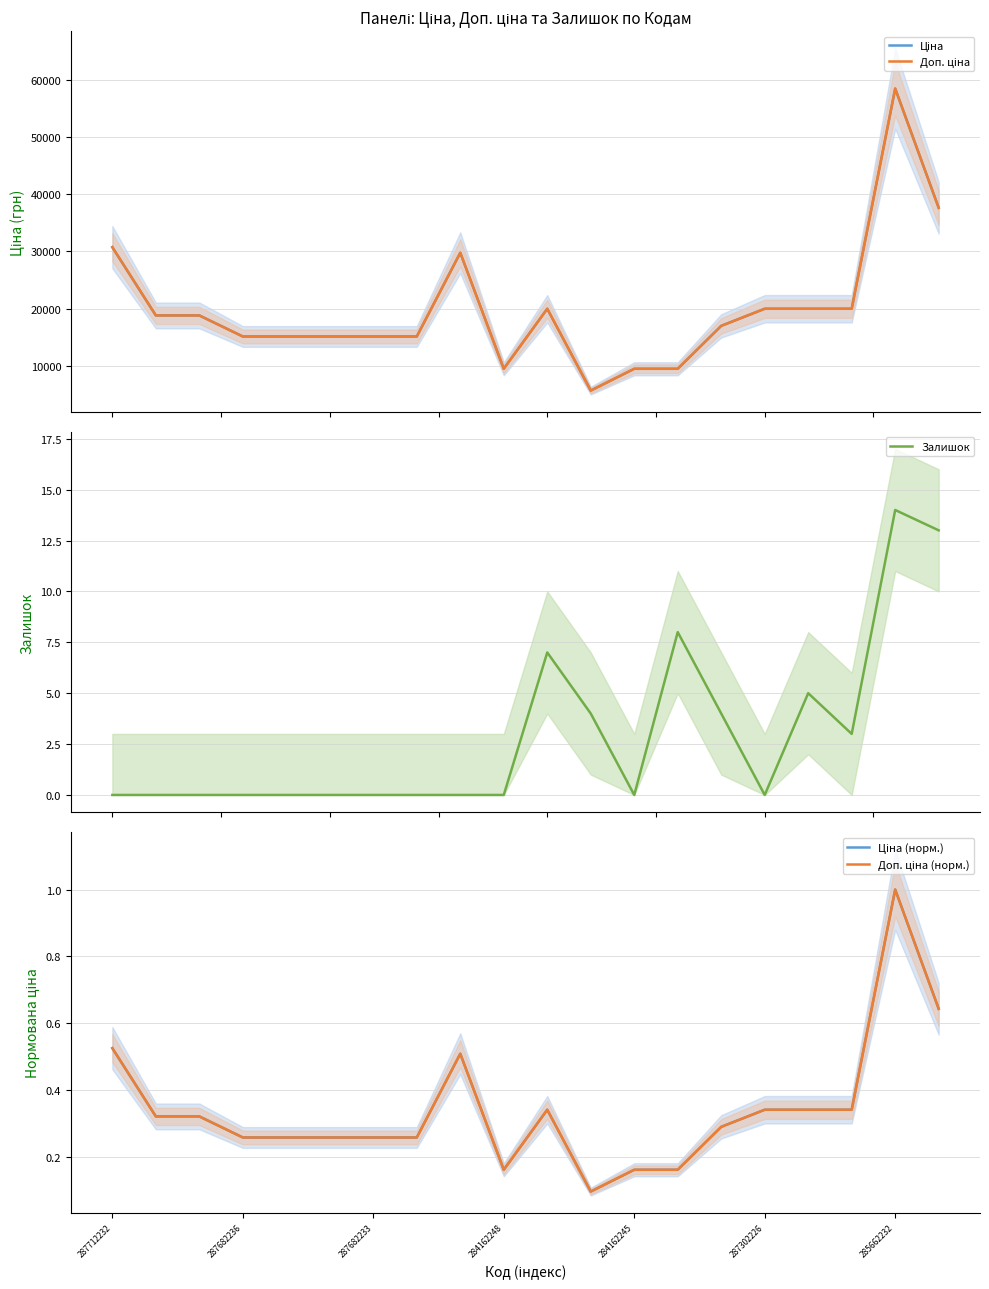

Which series changed the most between 7 and 16?

Ціна